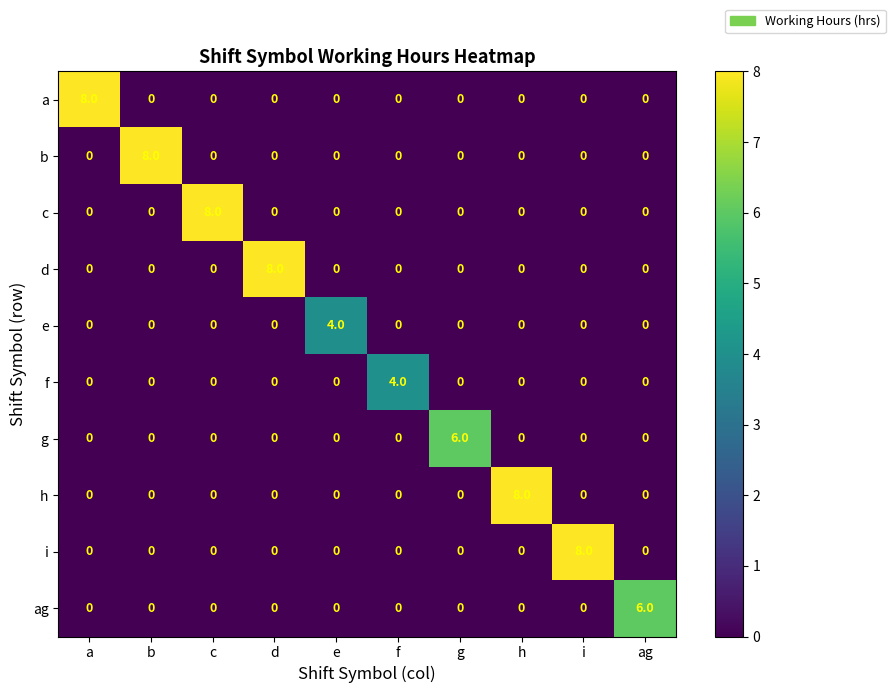

Is it true that h equals 5 at b?

False